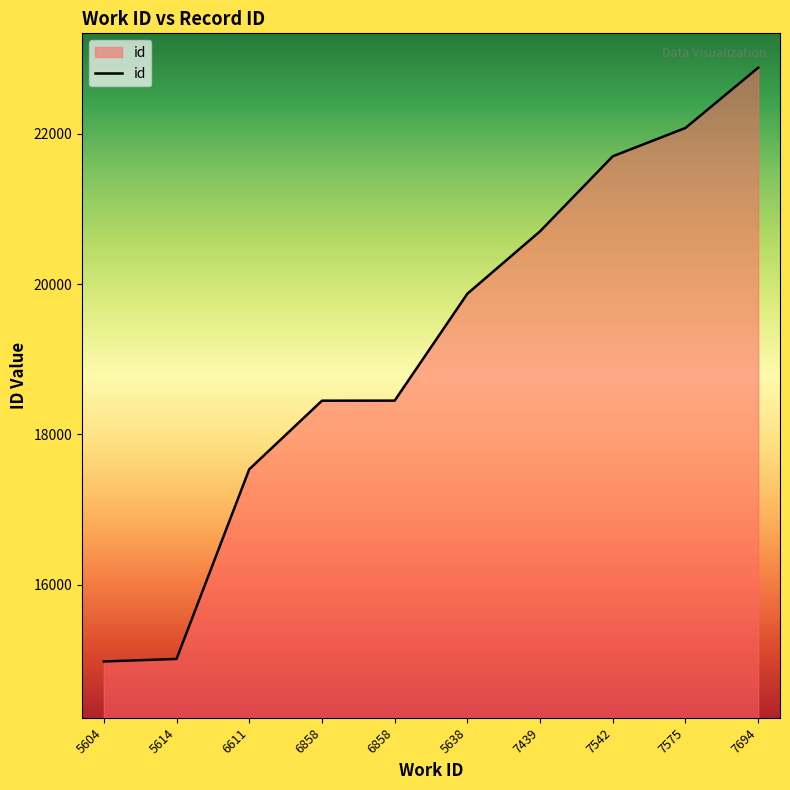

Between 5638 and 6858, which is larger?

5638